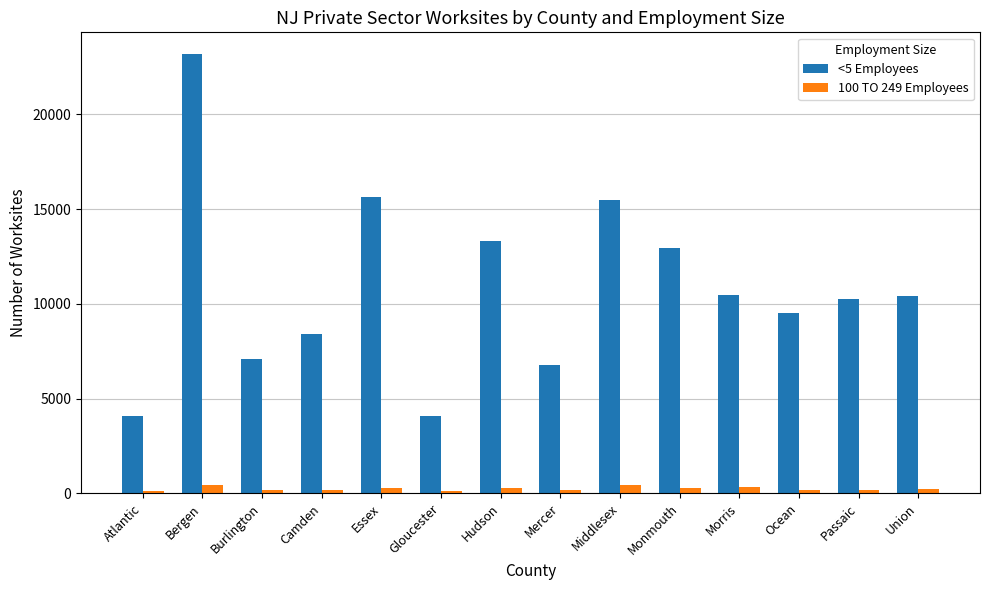

Rank the series by their maximum value, from highest to lowest.

<5 Employees, 100 TO 249 Employees